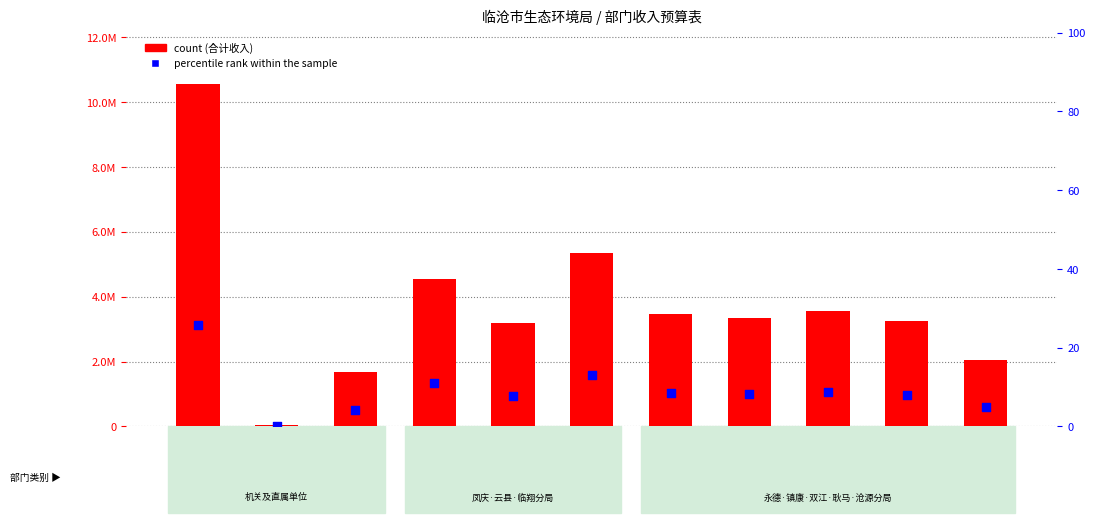

What is the total value across all series at 144007?

3199651.1